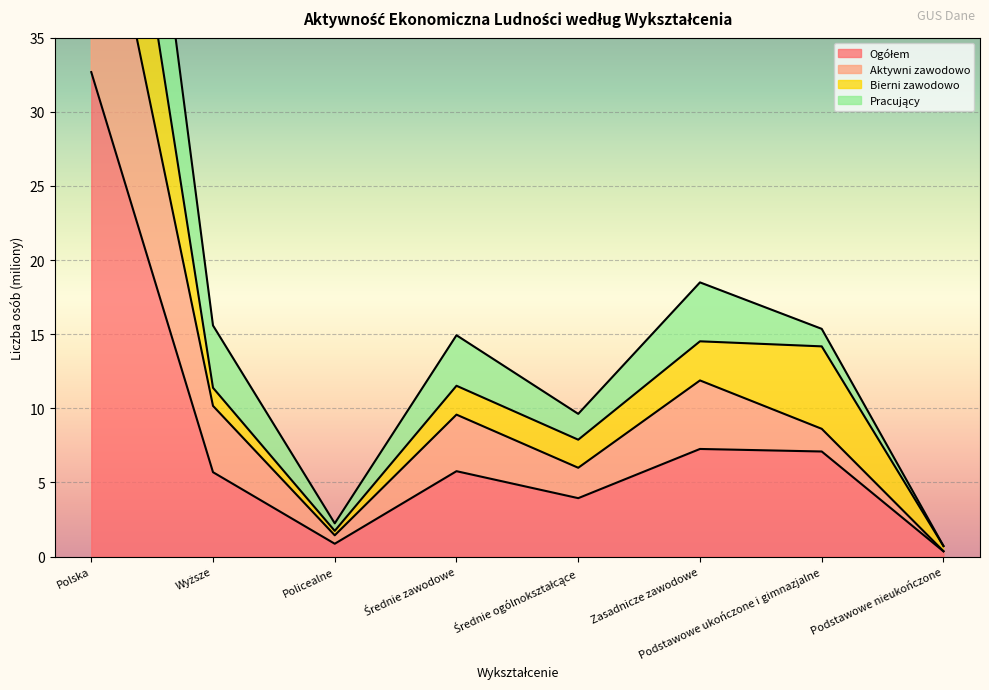

True or false: Aktywni zawodowo and Ogółem intersect in this chart.

False